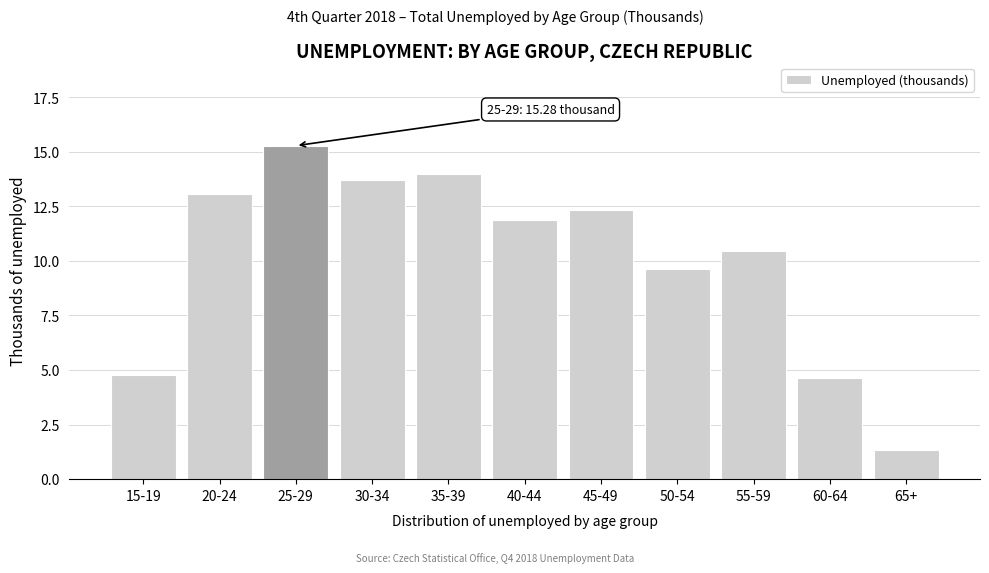

Reading left to right, transcribe all the data shown in this chart.

15-19=4.8	20-24=13.1	25-29=15.3	30-34=13.7	35-39=14.0	40-44=11.9	45-49=12.3	50-54=9.6	55-59=10.4	60-64=4.6	65+=1.3